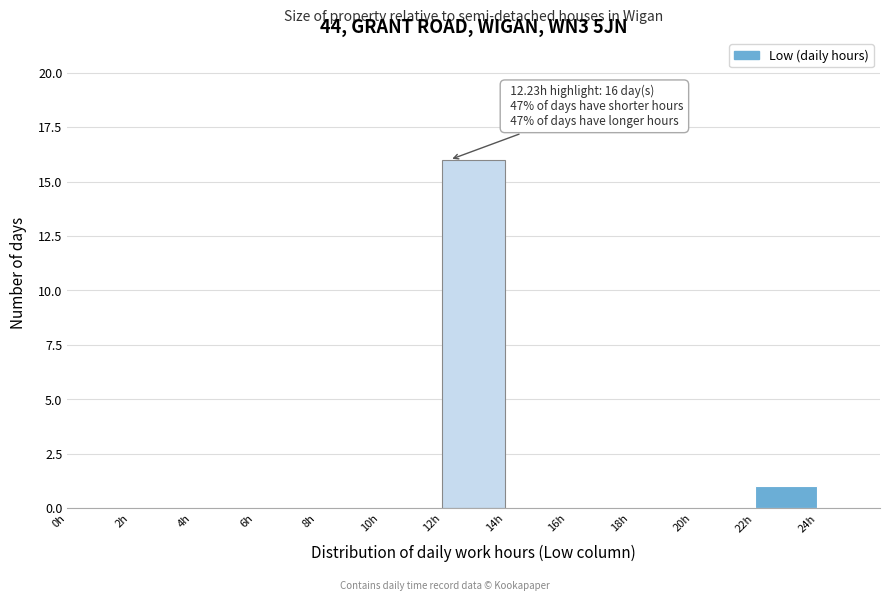

Which range on the x-axis has the tallest bar?

12 to 14